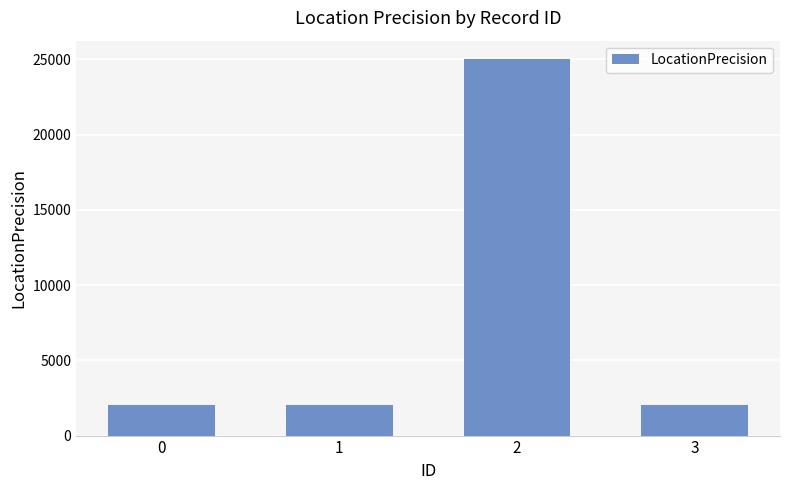

Reading right to left, list all the values displayed in this chart.

2000	25000	2000	2000